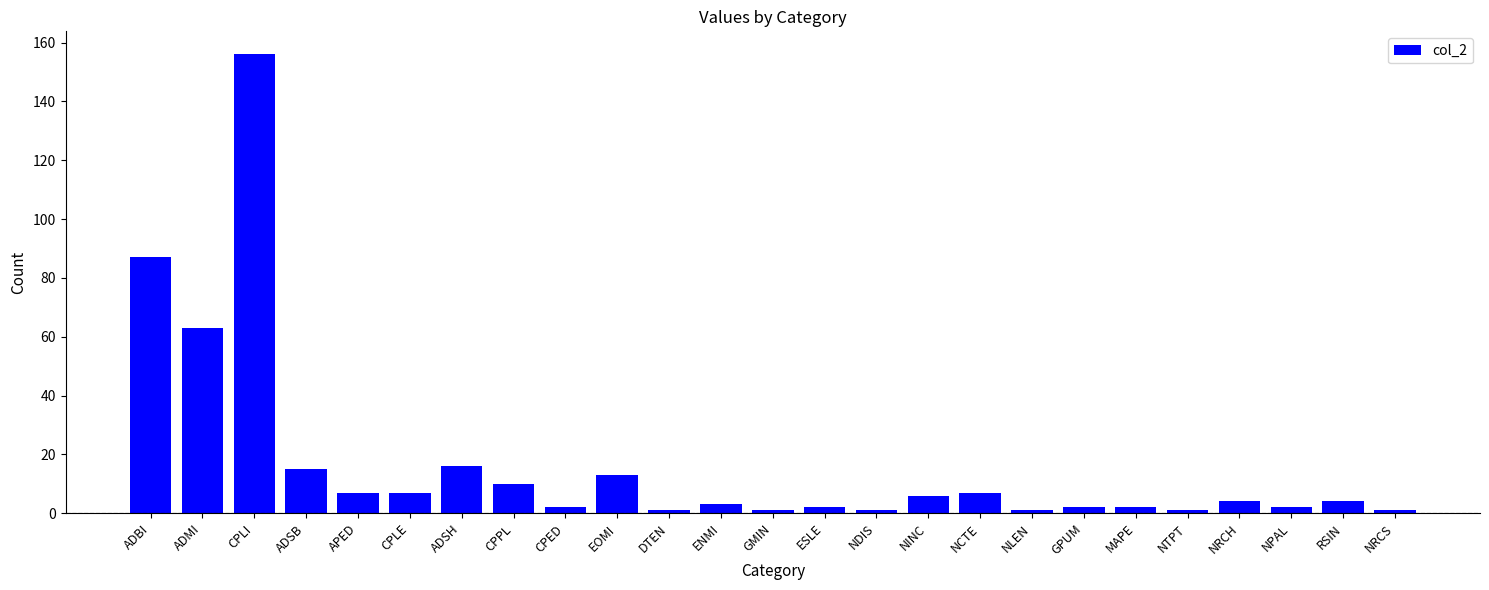

How many distinct data groups are displayed?

1